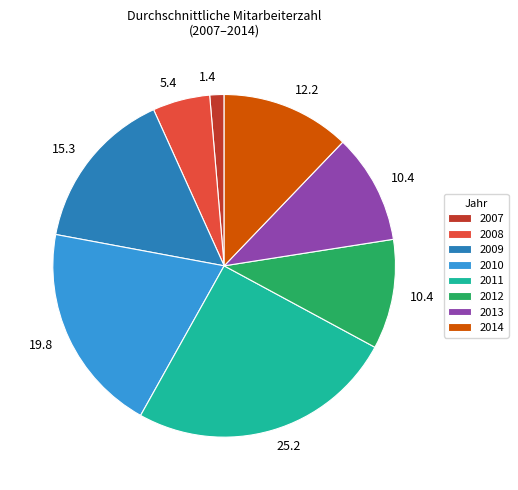

Is there any slice that represents more than half of the pie?

No